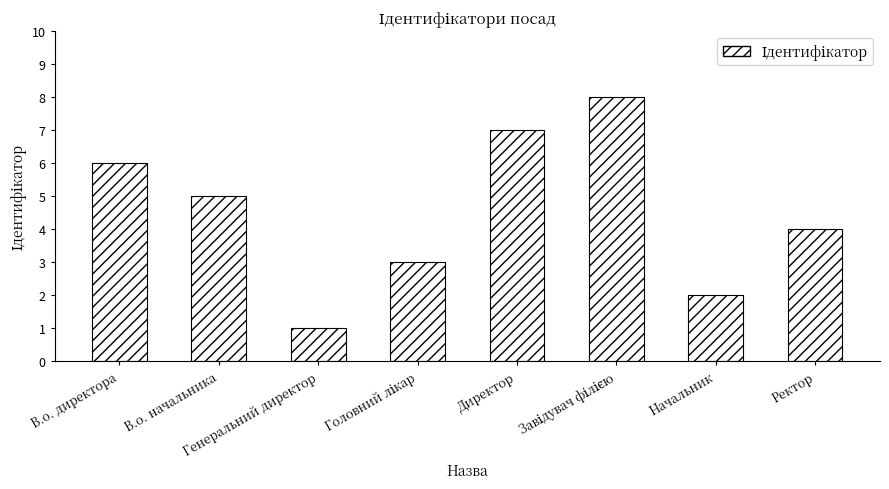

What is the difference between the maximum and minimum values?

7